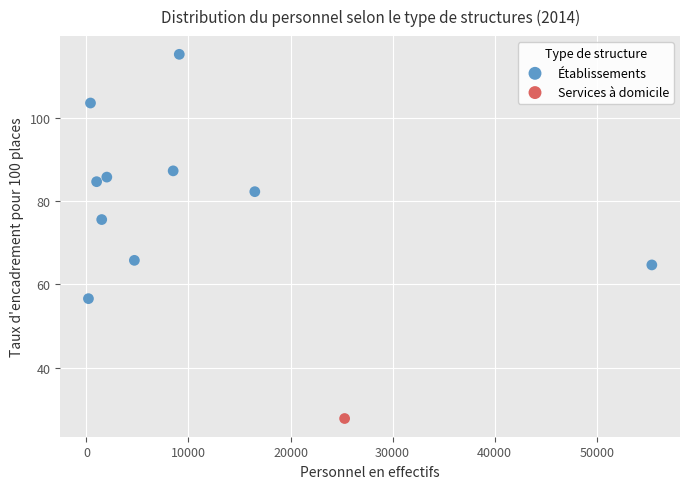

What are all the series names shown in the legend?

Établissements, Services à domicile